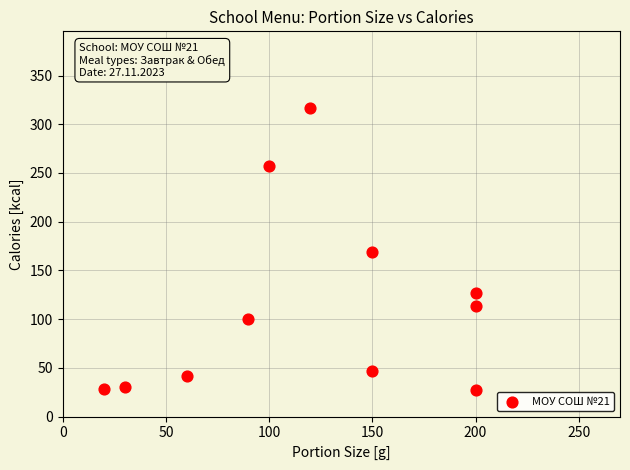

What is the average X value?

120.0